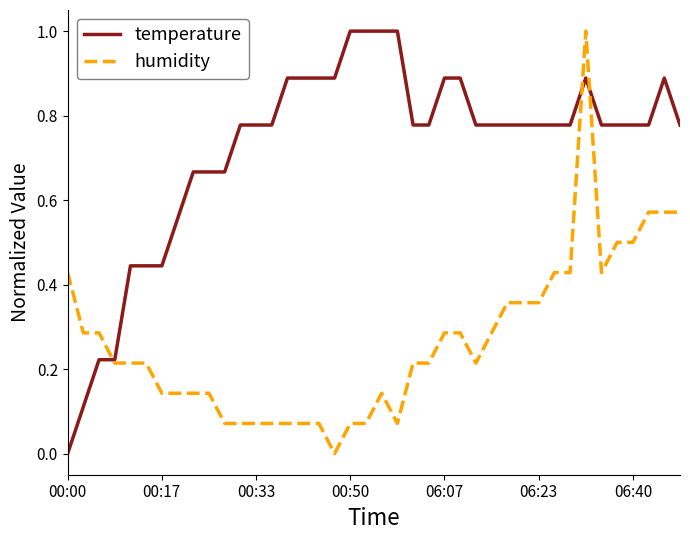

Rank the series by their average value, from highest to lowest.

temperature, humidity